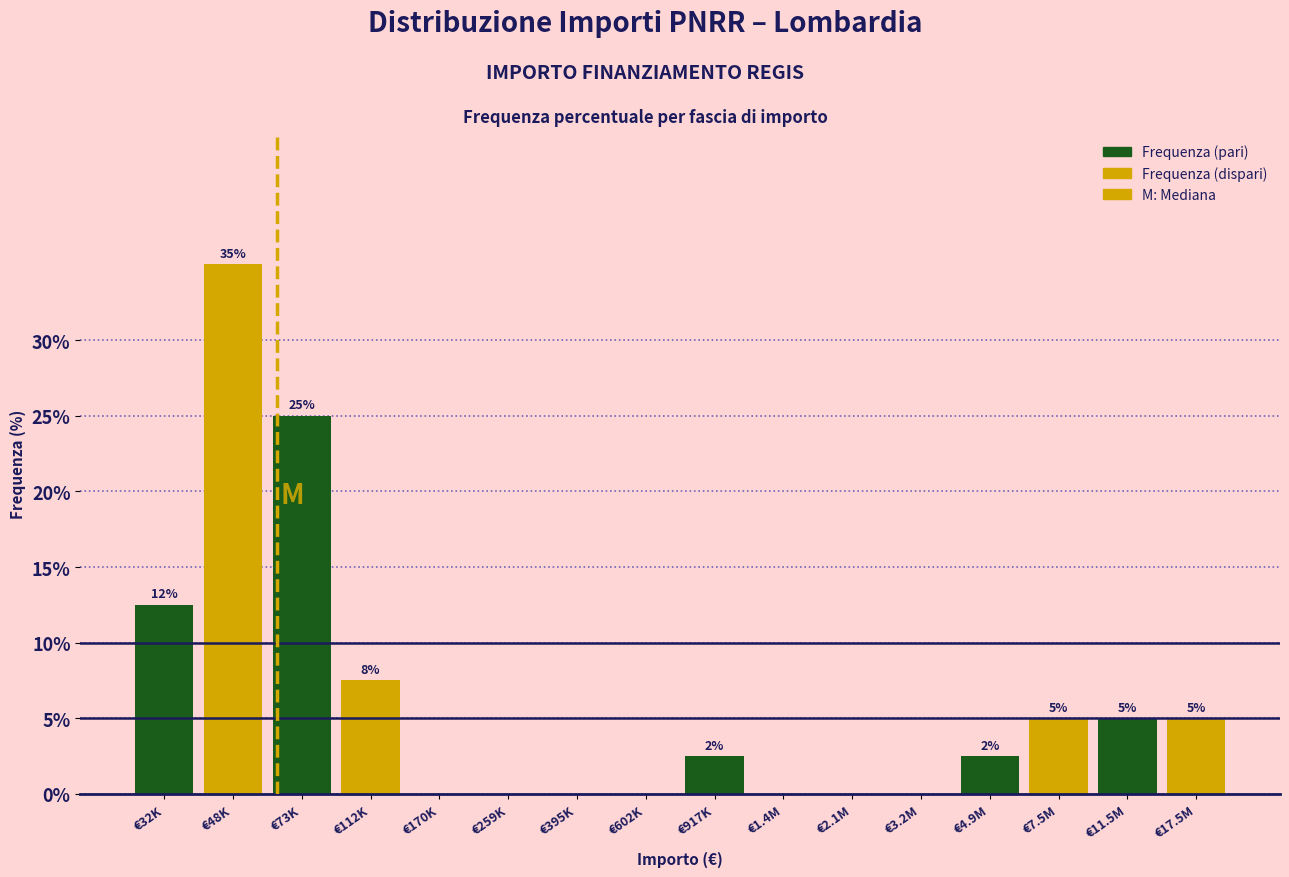

True or false: the data shows 32.9 at €73K.

False